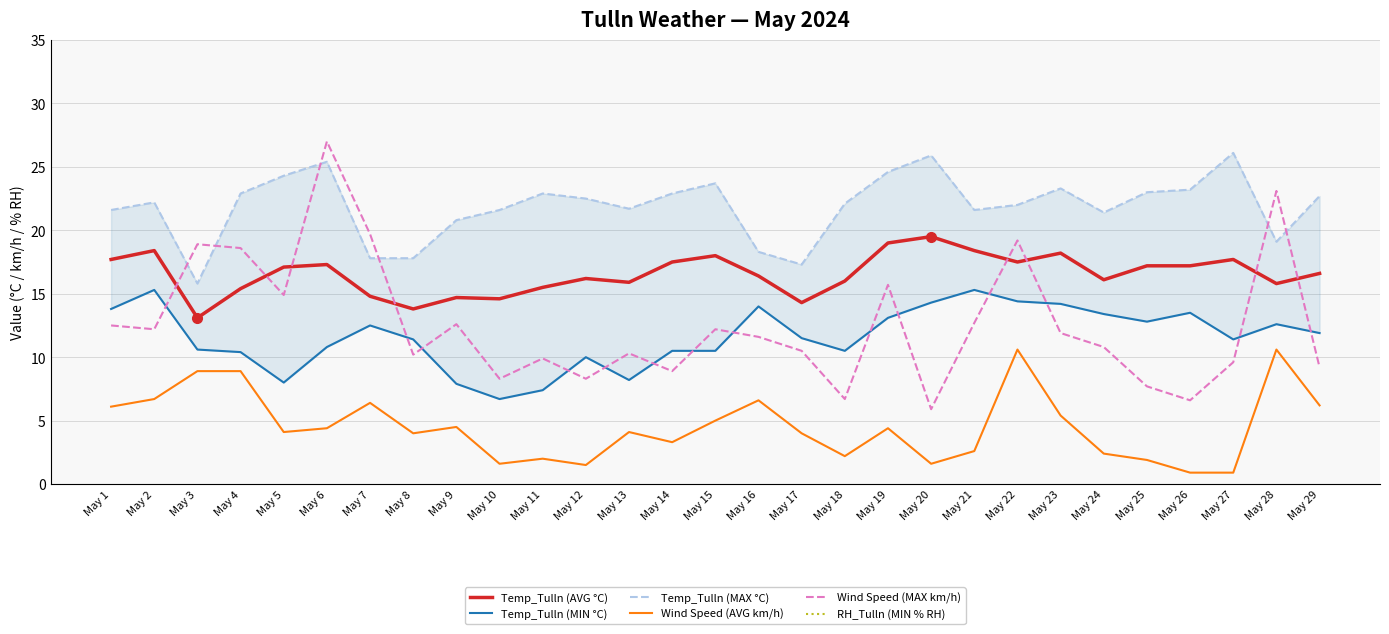

At which label is Wind Speed (AVG km/h) closest to 5?

May 15